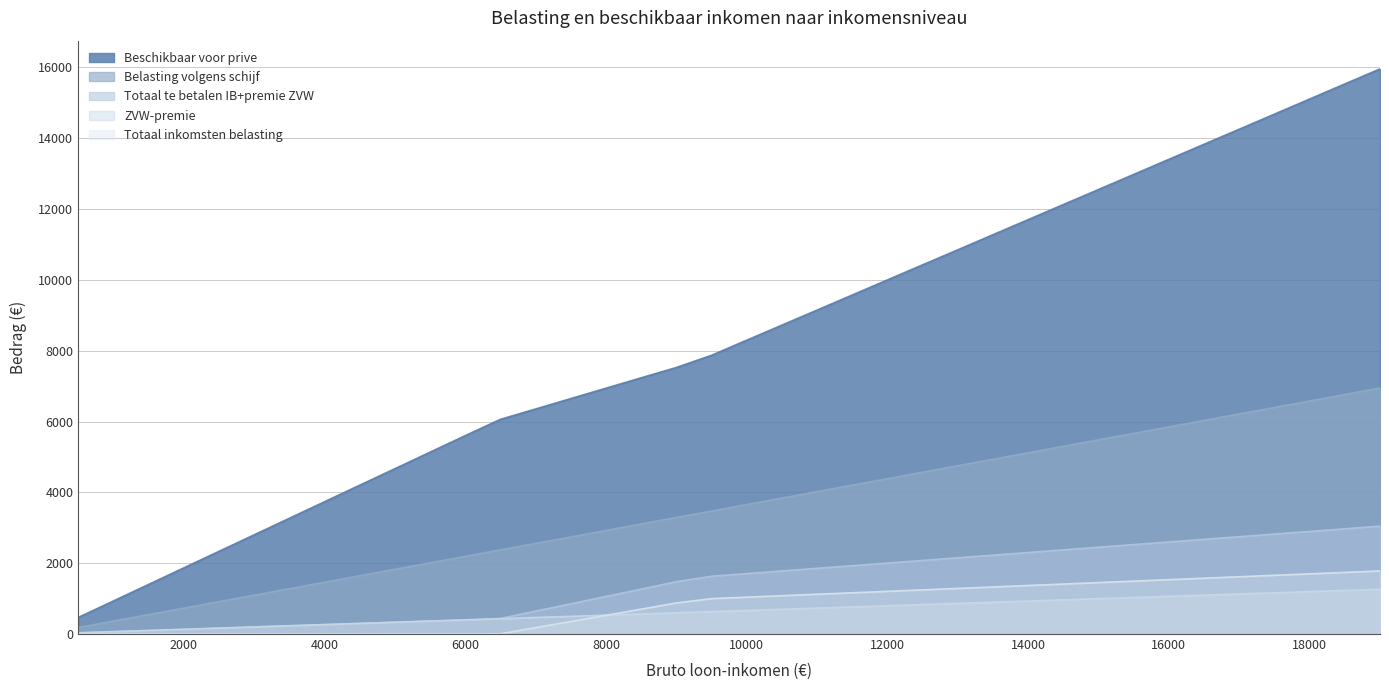

True or false: Totaal te betalen IB+premie ZVW has more than 0 points higher than both neighbors.

False